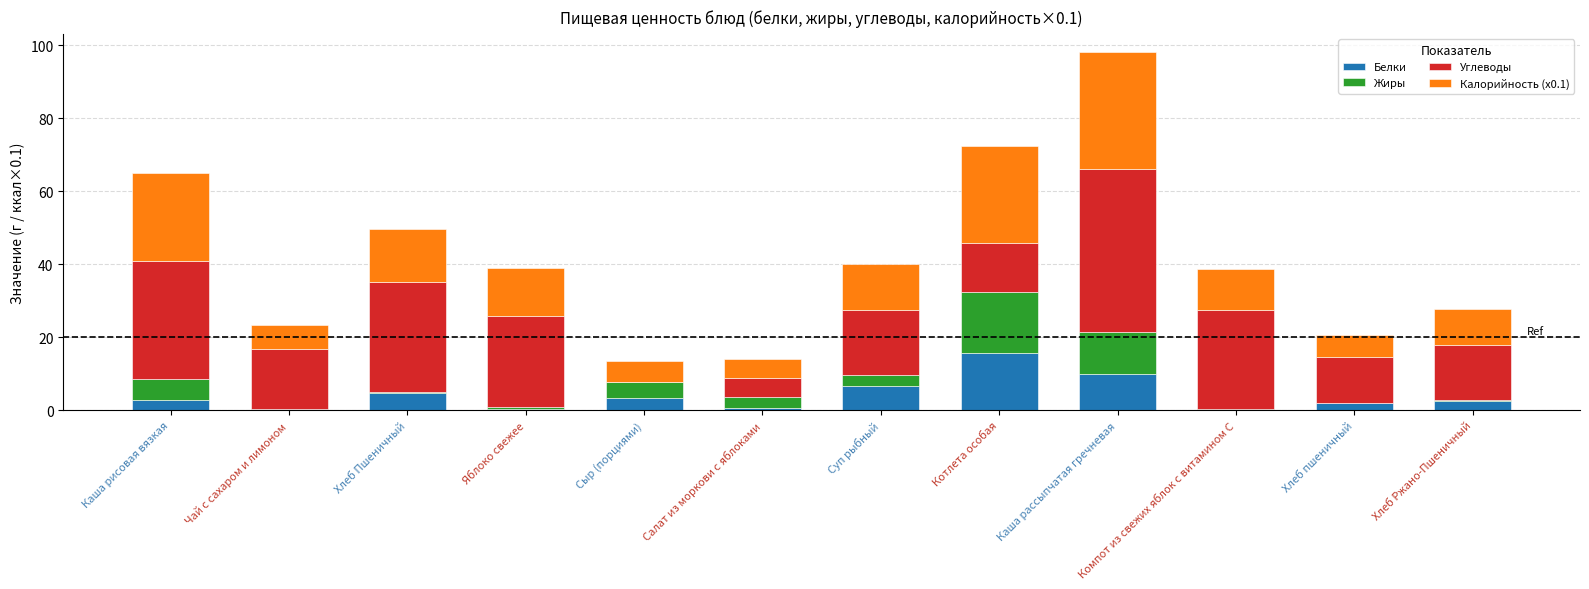

True or false: Белки has a value of 2.9 at Каша рисовая вязкая.

True